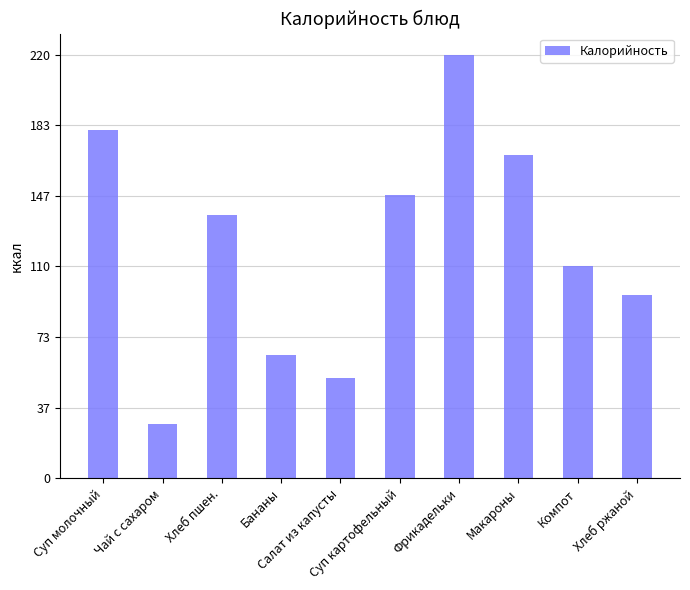

Is it true that the value at Хлеб ржаной is 131?

False